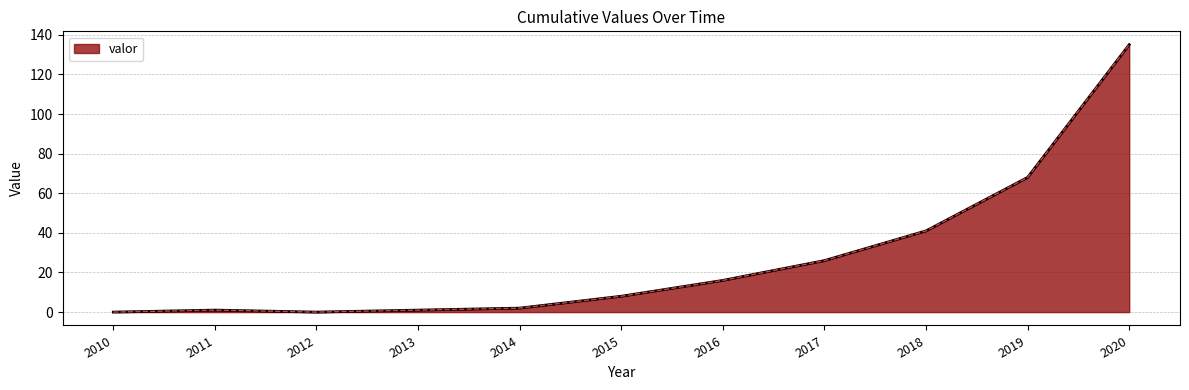

What is the ratio of the value at 2017 to the value at 2016?

1.6